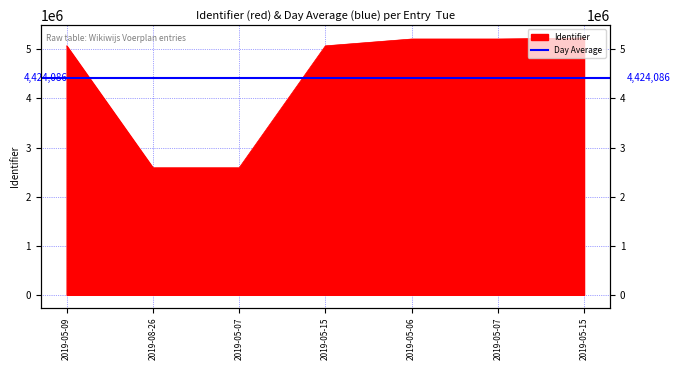

What is the difference between the maximum and minimum values?

2643541